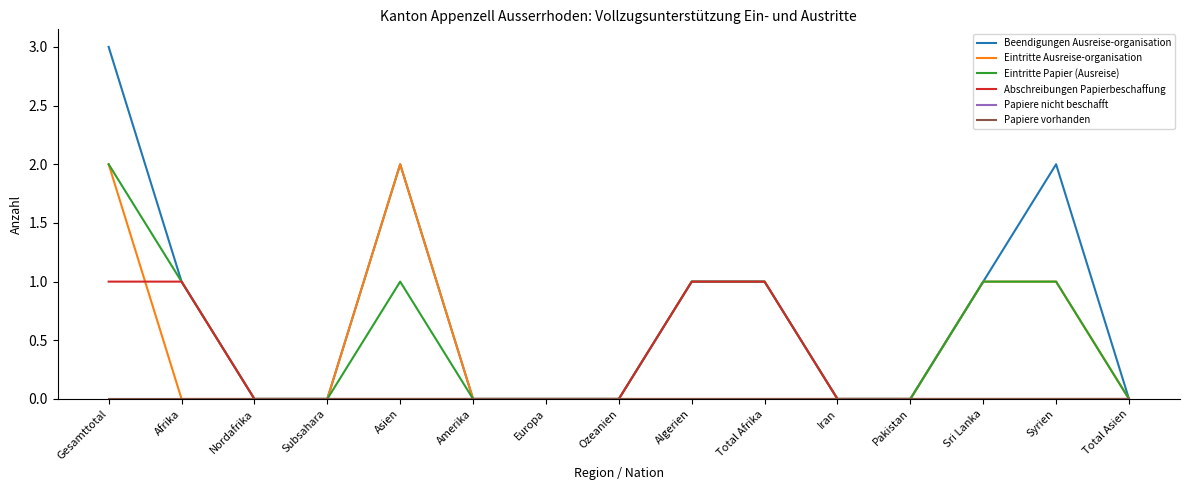

True or false: Papiere nicht beschafft and Eintritte Papier (Ausreise) intersect in this chart.

False